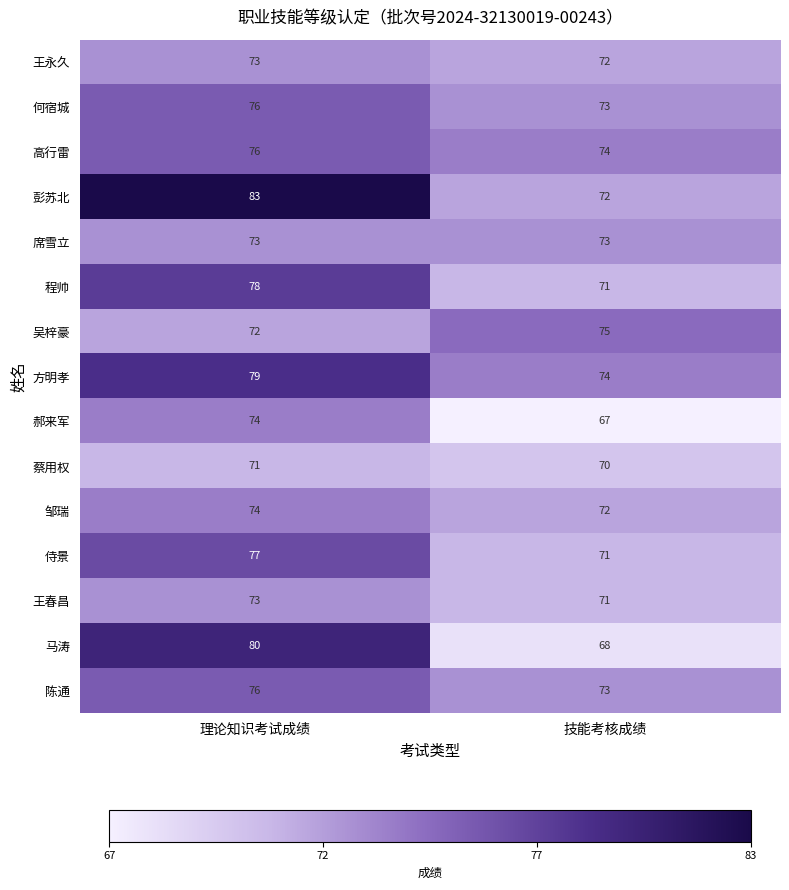

Which series has the largest range (max minus min)?

马涛